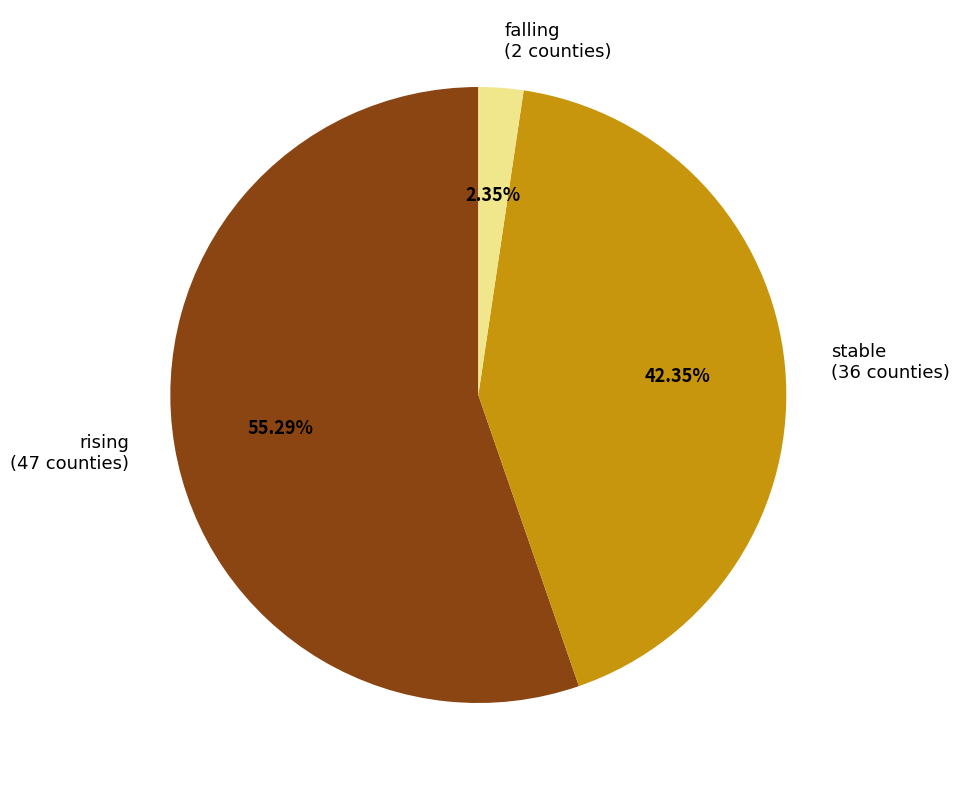

Rank the categories by value from highest to lowest.

rising, stable, falling